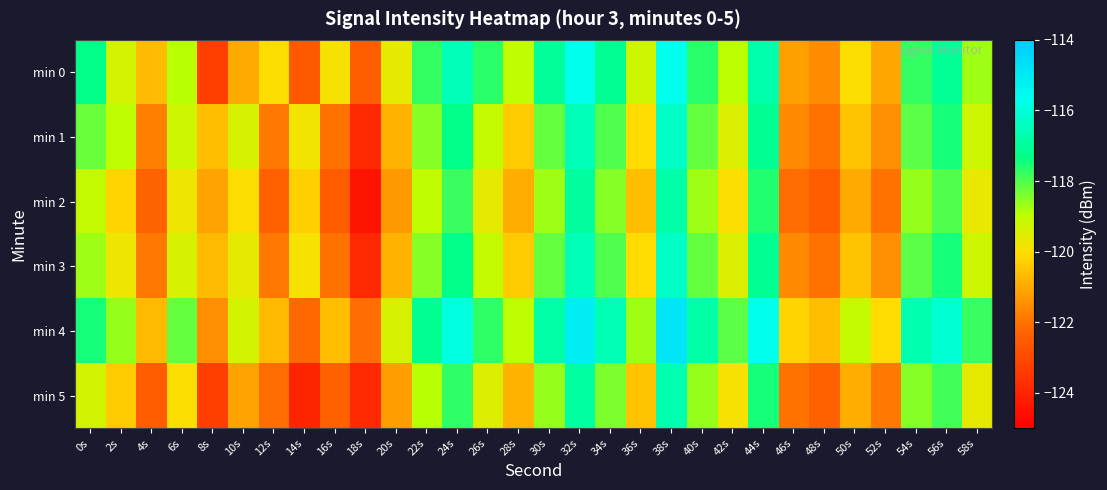

Between 22s and 12s, which is larger?

22s